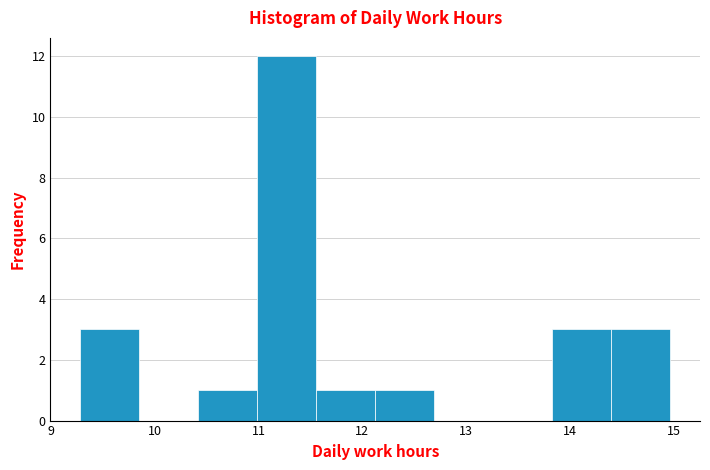

Reading left to right, list every bar in this chart as the range it spans on the x-axis followed by its height. Neither the bar edges nor the heights are printed on the chart, so give them approximately, as read against the axes.

9.3 to 9.8: 3
9.8 to 10.4: 0
10.4 to 11.0: 1
11.0 to 11.6: 12
11.6 to 12.1: 1
12.1 to 12.7: 1
12.7 to 13.3: 0
13.3 to 13.8: 0
13.8 to 14.4: 3
14.4 to 15.0: 3